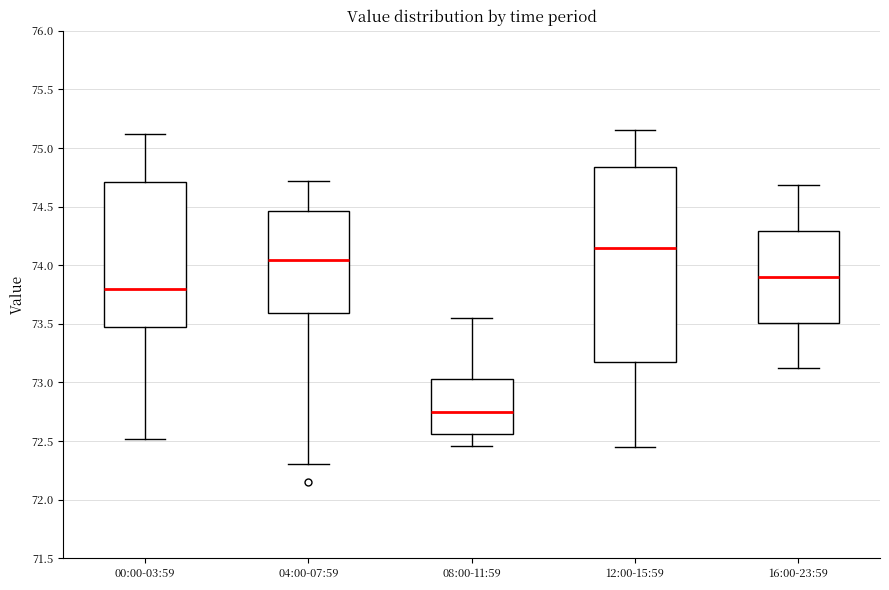

Reading left to right, transcribe this box plot: for each box, give where its median line is, the range the box spans, and where its two whiskers end, as read against the y-axis. The values are not printed on the chart, so give them approximately, as read against the axis.

00:00-03:59: median 73.80, box 73.45 to 74.70, whiskers 72.50 to 75.10
04:00-07:59: median 74.05, box 73.60 to 74.45, whiskers 72.30 to 74.70
08:00-11:59: median 72.75, box 72.55 to 73.05, whiskers 72.45 to 73.55
12:00-15:59: median 74.15, box 73.20 to 74.85, whiskers 72.45 to 75.15
16:00-23:59: median 73.90, box 73.50 to 74.30, whiskers 73.10 to 74.70